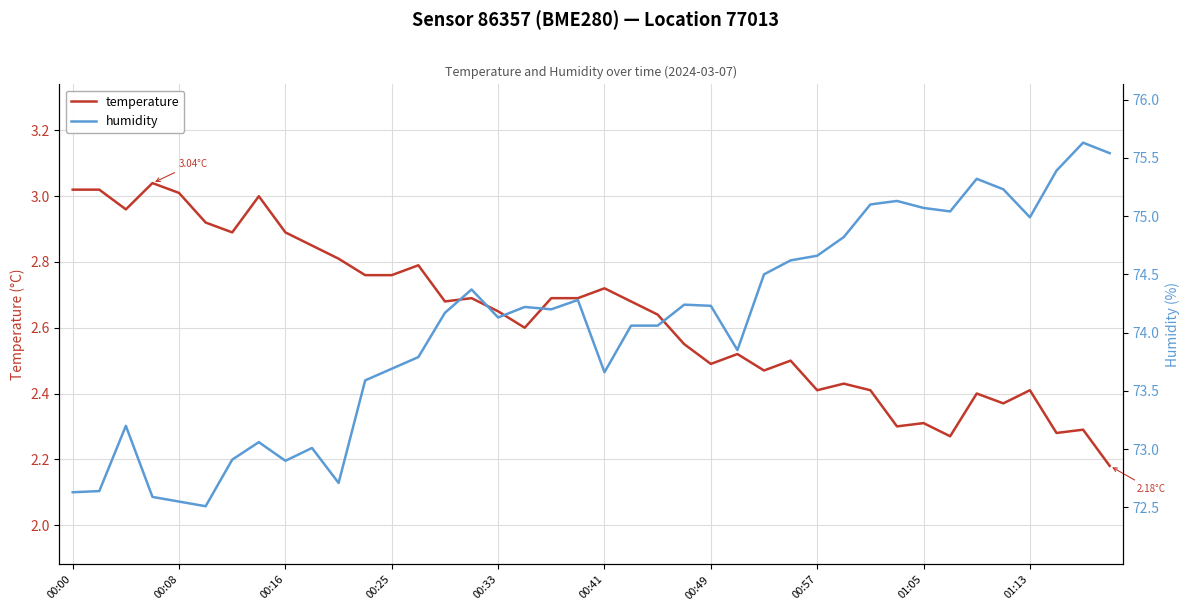

Which series has the largest total across all categories?

humidity